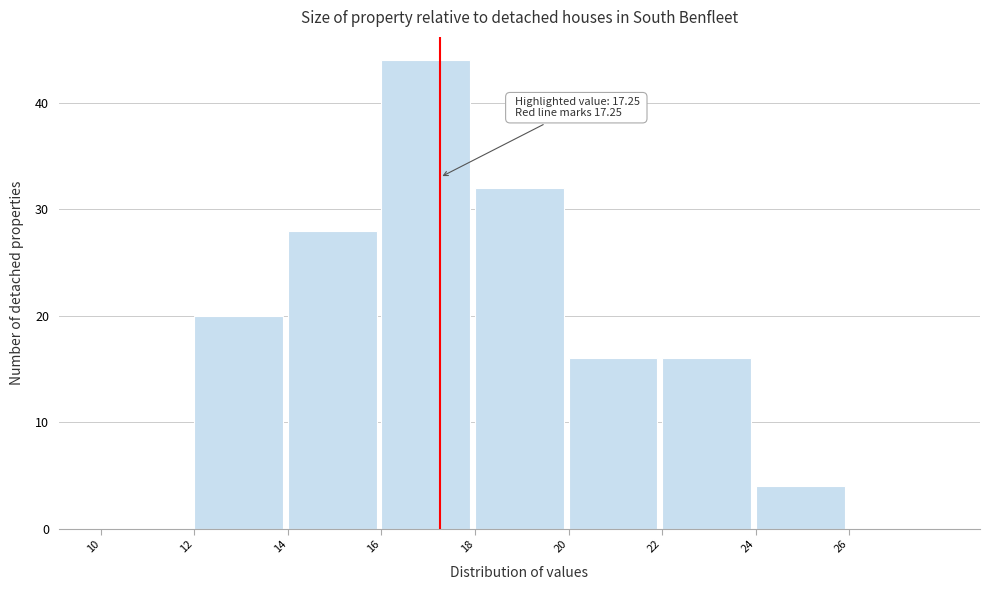

Over which range of the x-axis is the bar tallest?

16 to 18